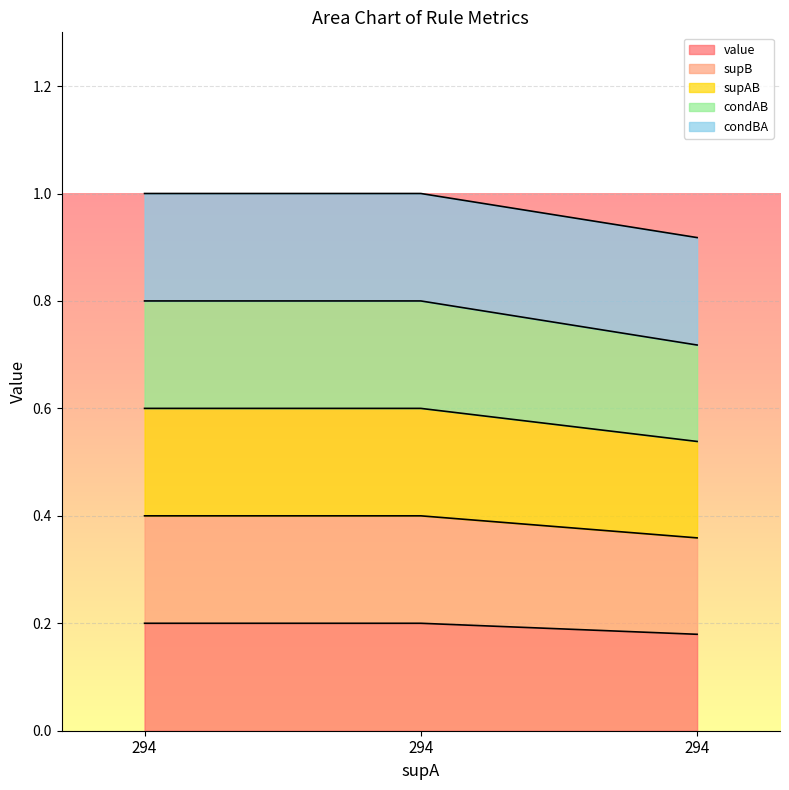

What is the value of the supB point at the 3rd from the left?

0.4